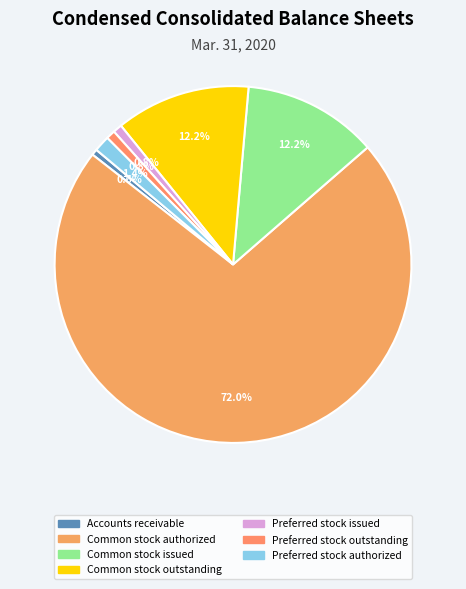

Between Accounts receivable and Preferred stock authorized, which is larger?

Preferred stock authorized